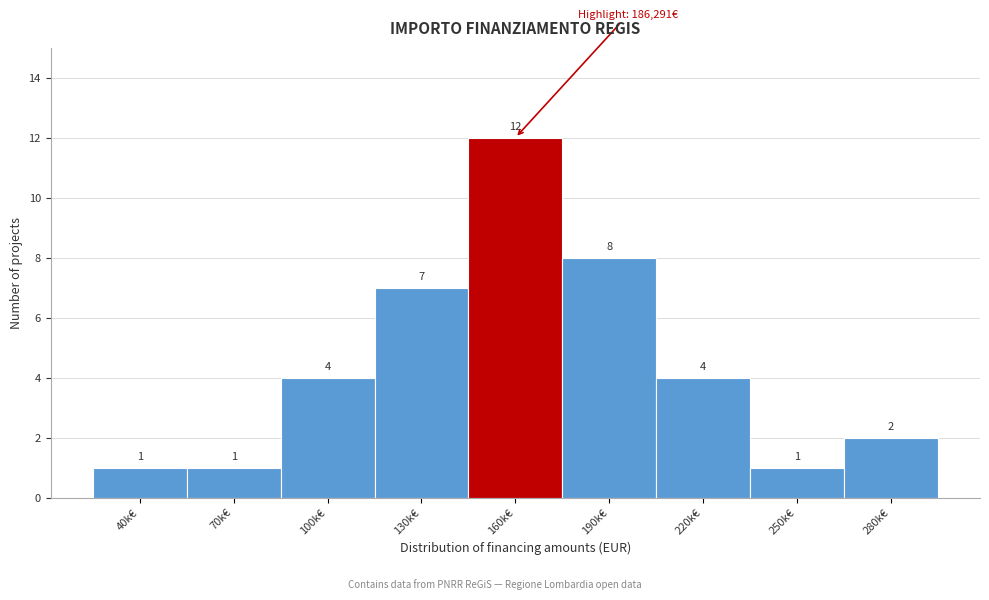

Reading left to right, what are all the values shown in this chart?

1	1	4	7	12	8	4	1	2